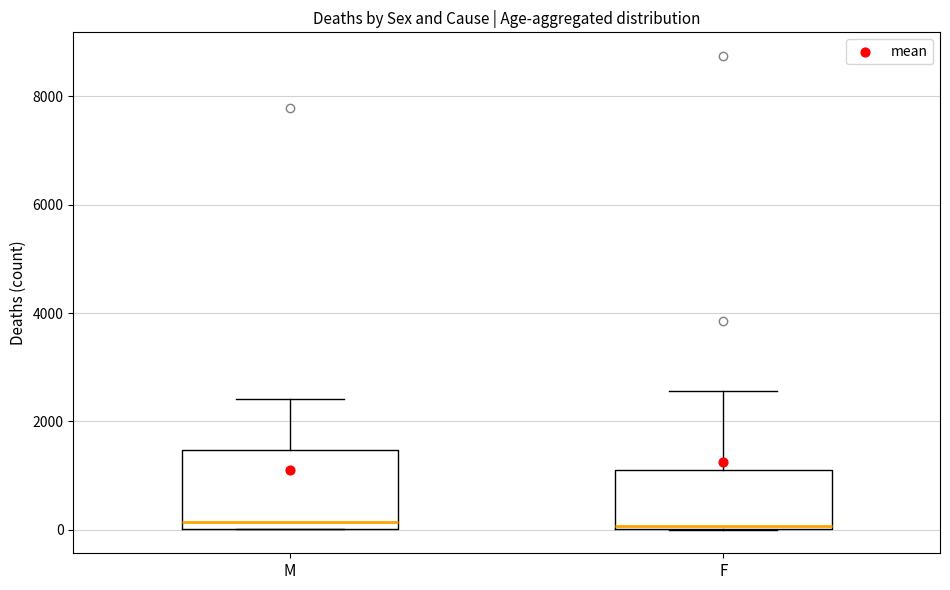

Where is the upper edge of the box for M on the y-axis? The values are not printed on the chart, so give them approximately, as read against the axis.

1400